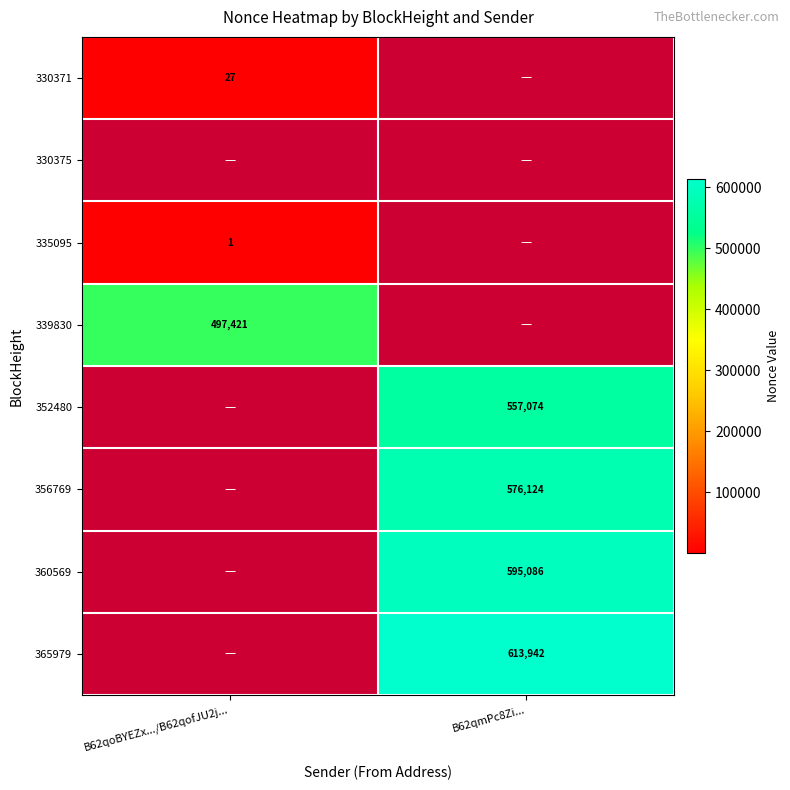

True or false: 360569 has a value of 595086 at B62qmPc8Zi....

True